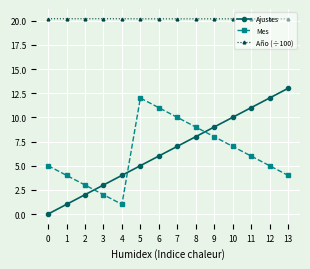

How many Año (÷100) values are between 20 and 21?

14